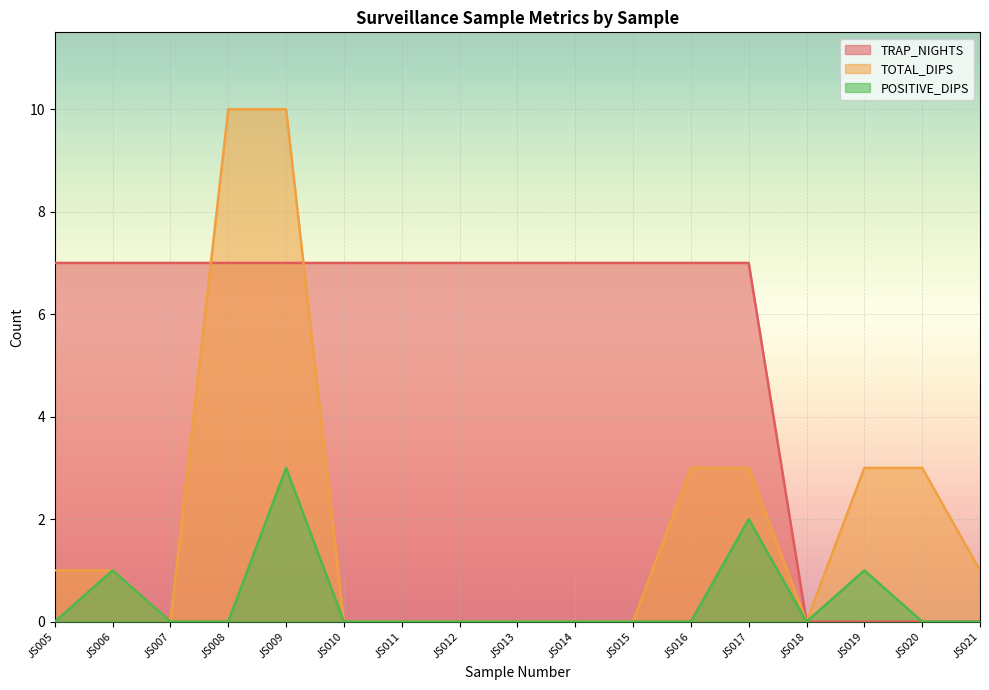

The TRAP_NIGHTS series shows 7 at JS008. True or false?

True